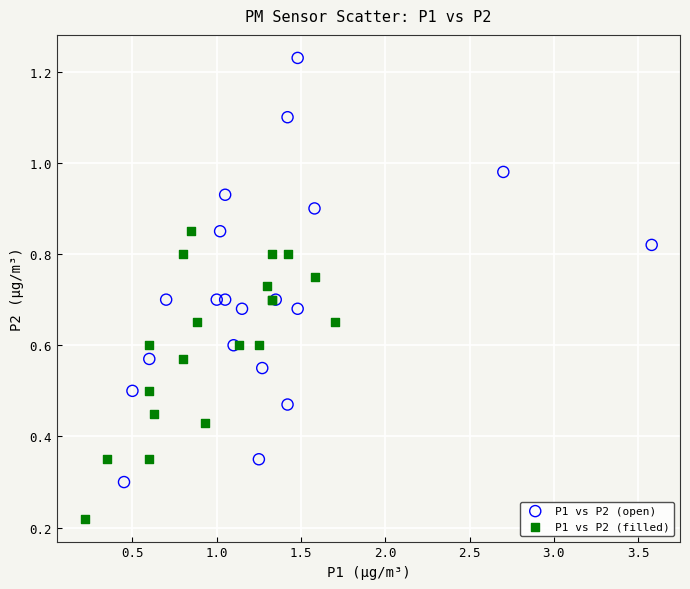

Which series contains the lowest Y value?

P1 vs P2 (filled)